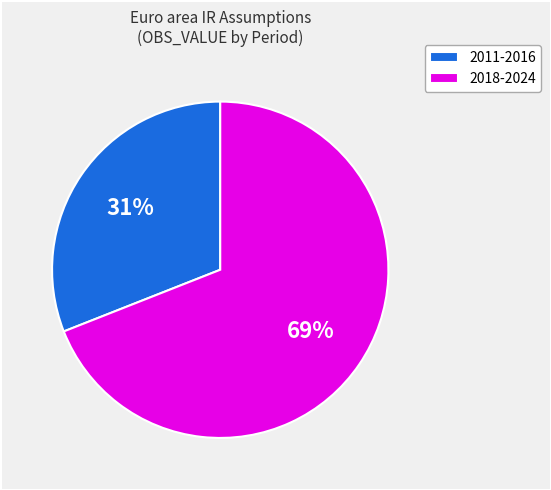

Do 2018-2024 and 2011-2016 together represent more than half of the pie?

Yes